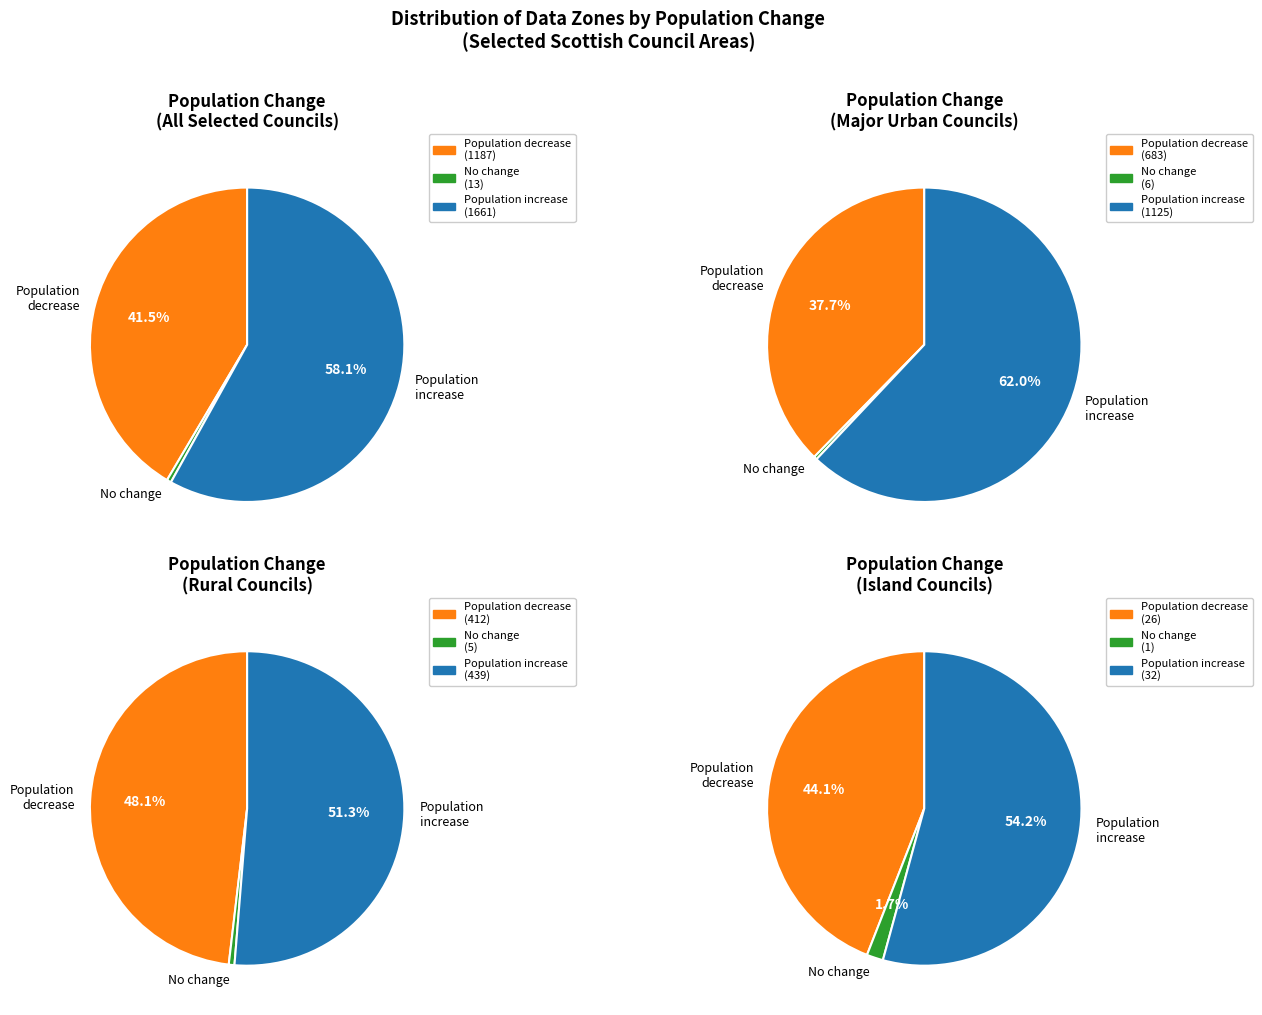

Which series has the largest range (max minus min)?

Population increase